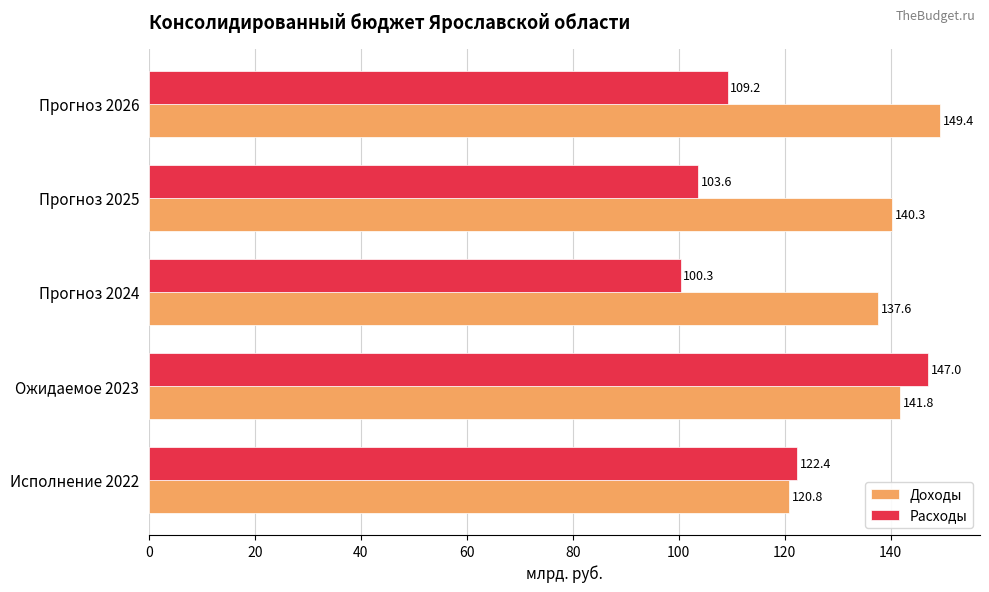

True or false: Расходы has a value of 25.2 at Прогноз 2024.

False